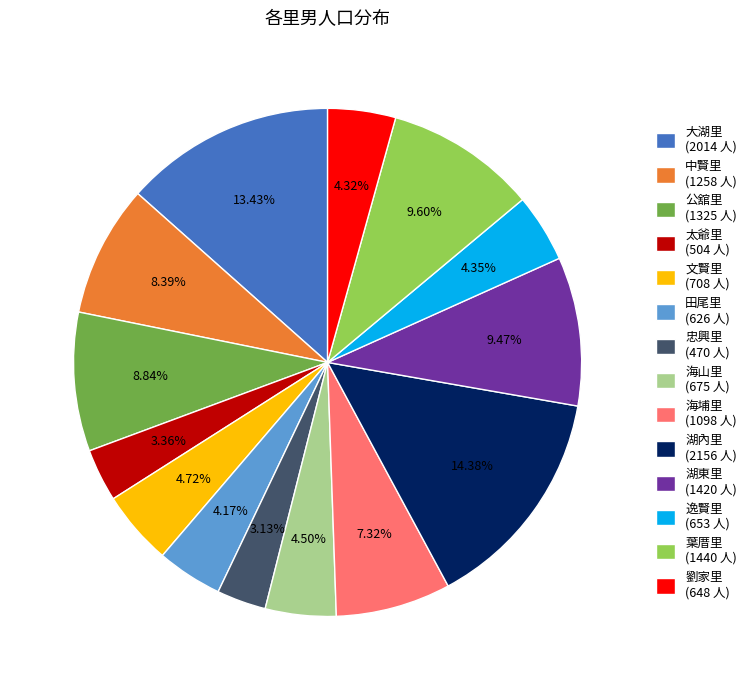

True or false: 大湖里 accounts for 13% of the total.

True